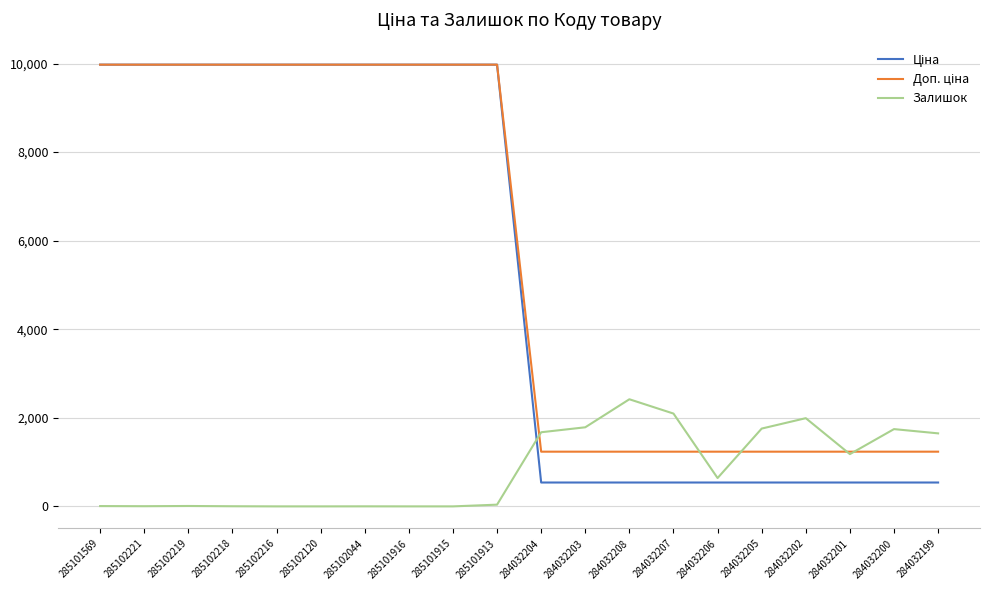

True or false: Залишок has a value of 640.0 at 284032206.

True